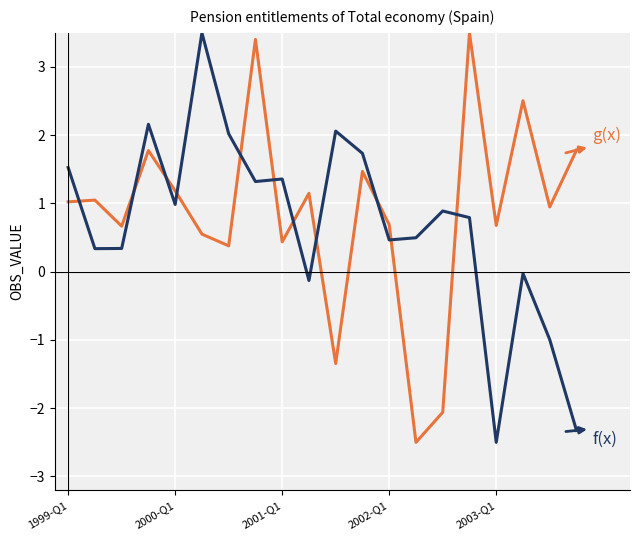

What is the minimum value shown in the chart?

-2.5